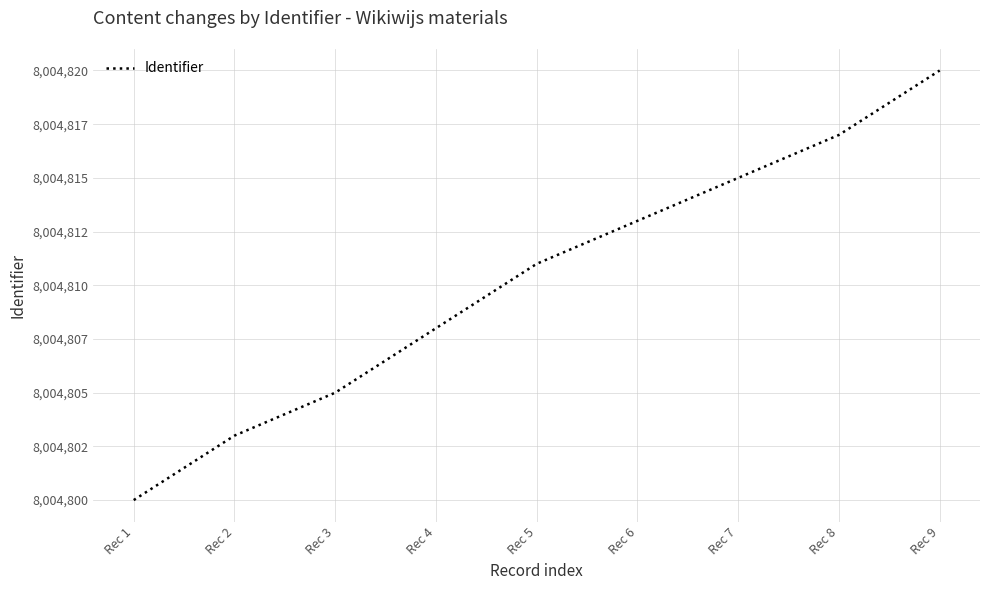

Is this an area chart (filled region under the line)?

No